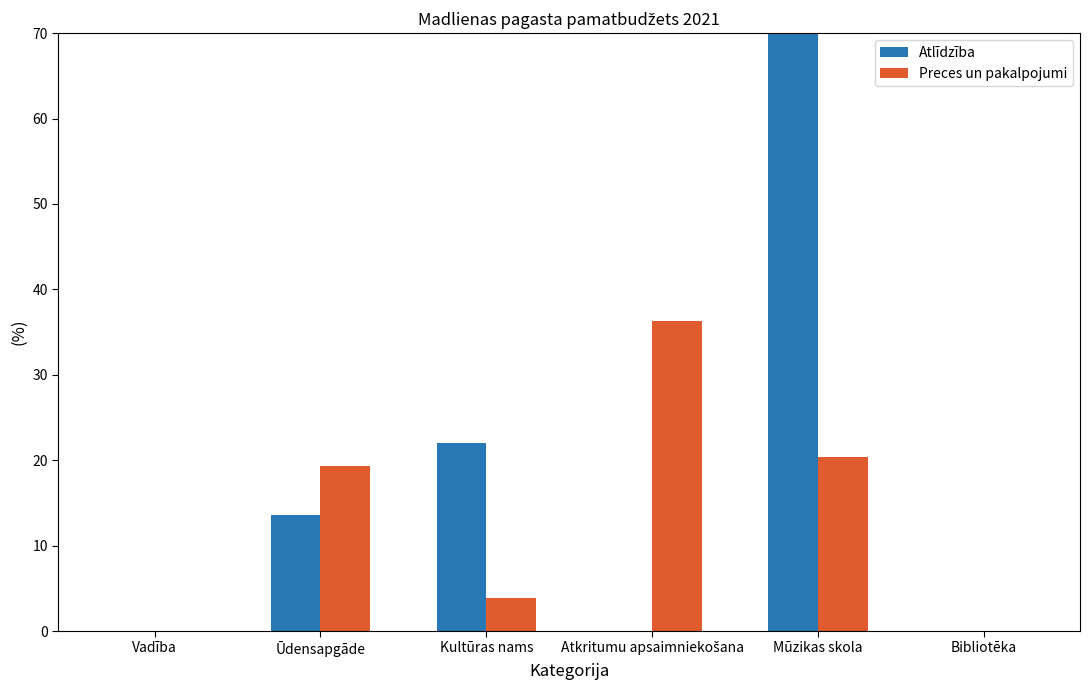

At which label is Atlīdzība closest to 35?

Kultūras nams